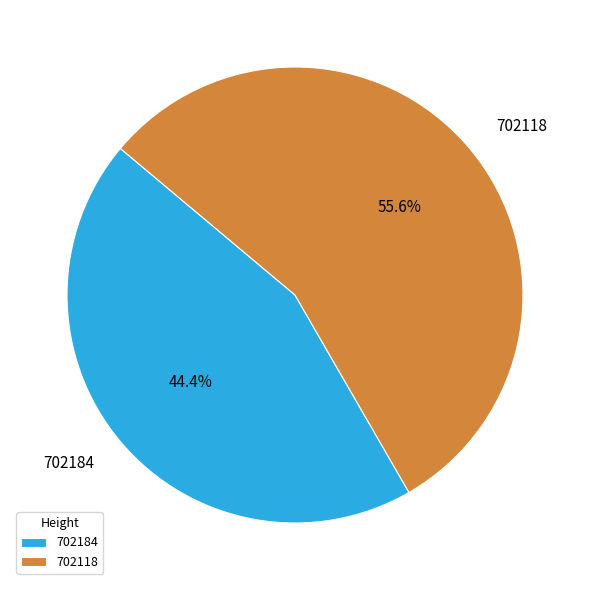

Is it true that 702118 is 56% of the pie?

True